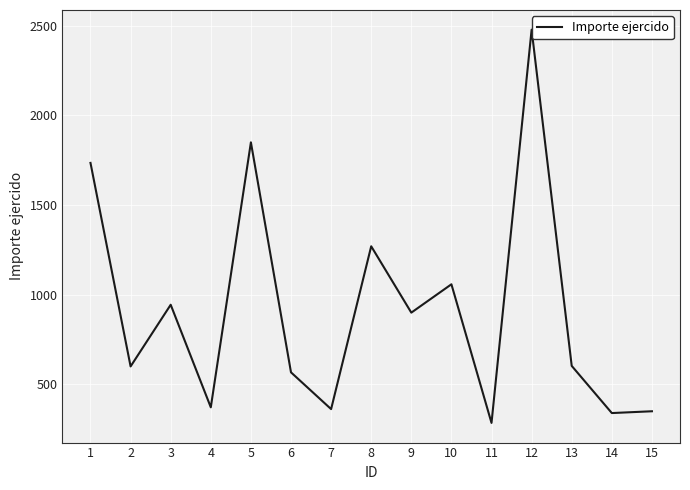

The chart shows a value of 282.4 at 8. True or false?

False